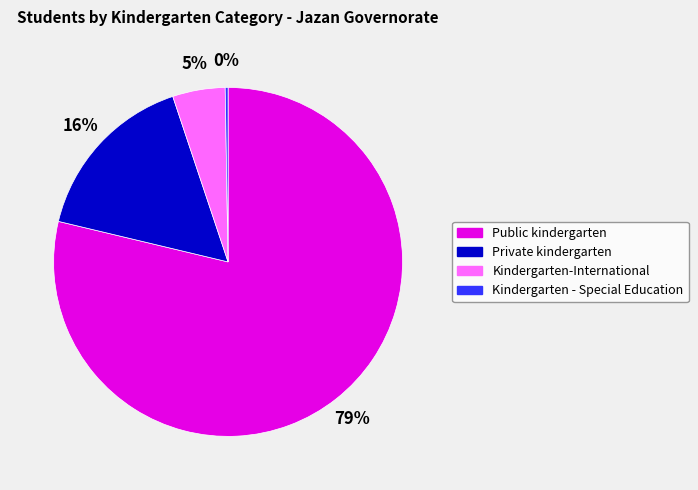

Is it true that Public kindergarten is 68% of the pie?

False